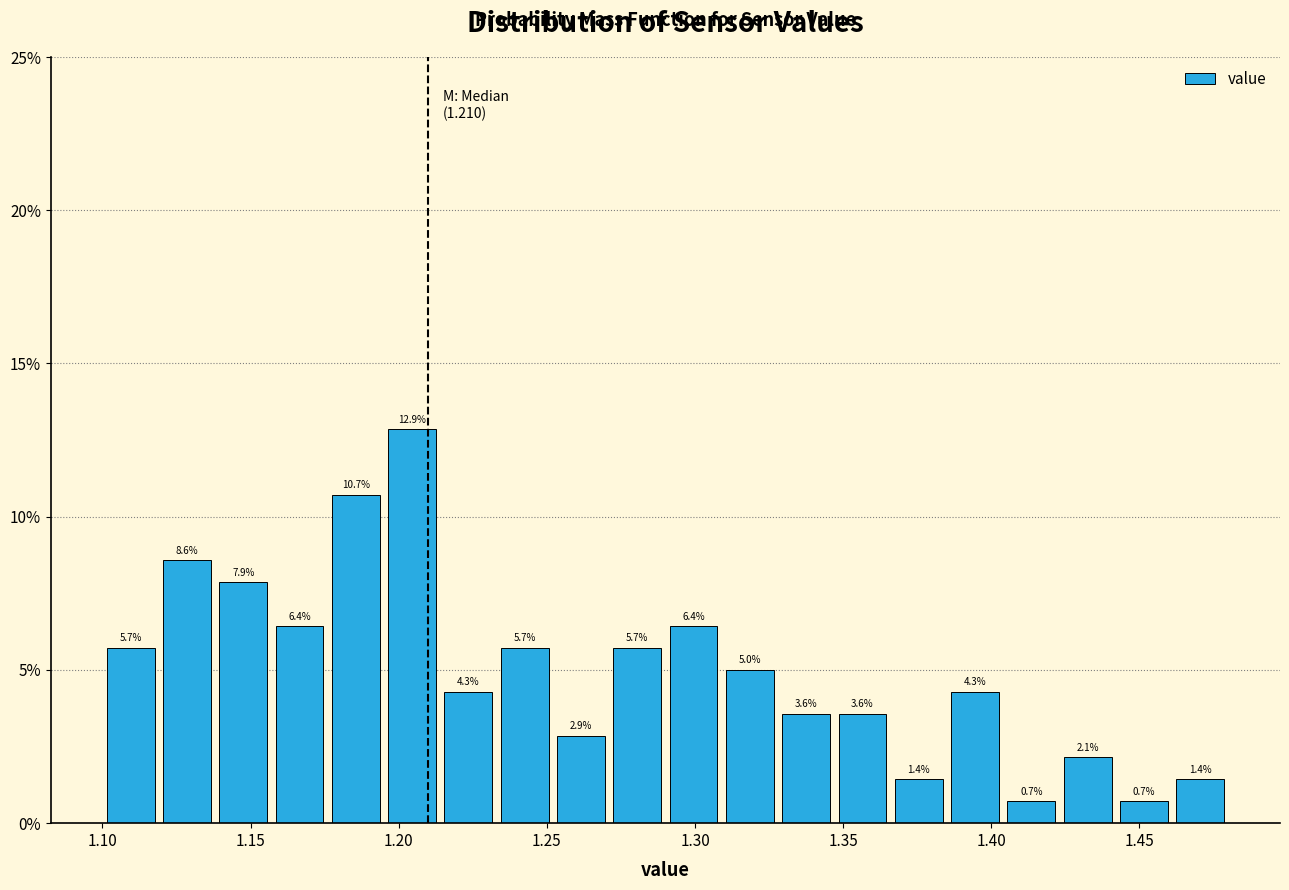

Around what value on the x-axis is the tallest bar? Give the approximate position of its centre, as read against the axis.

1.205